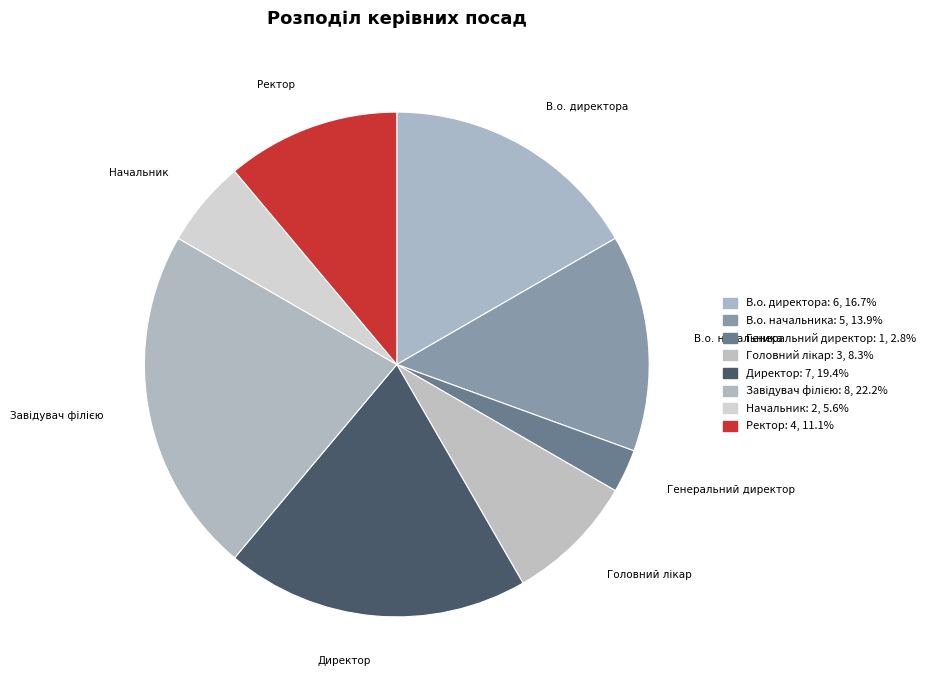

Approximately how many times larger is the value at Начальник compared to Ректор?

0.5